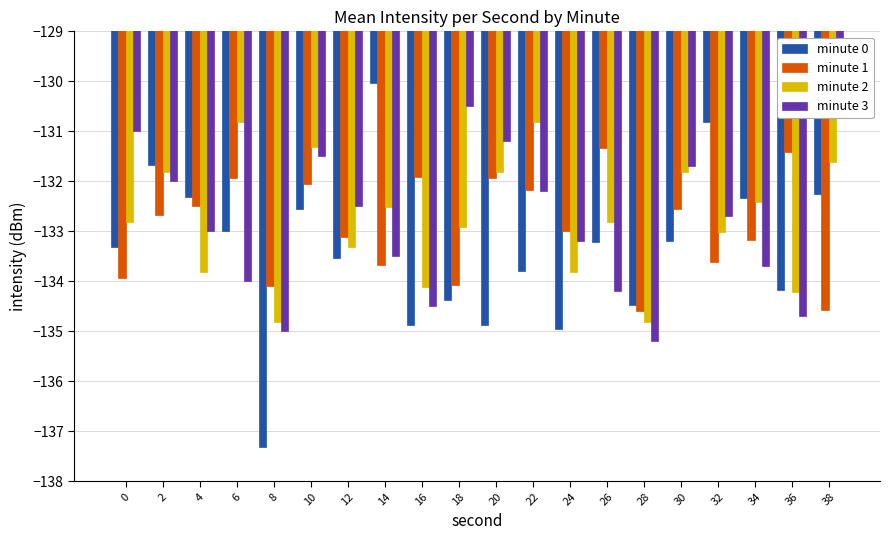

At which category is the sum across all series the highest?

10